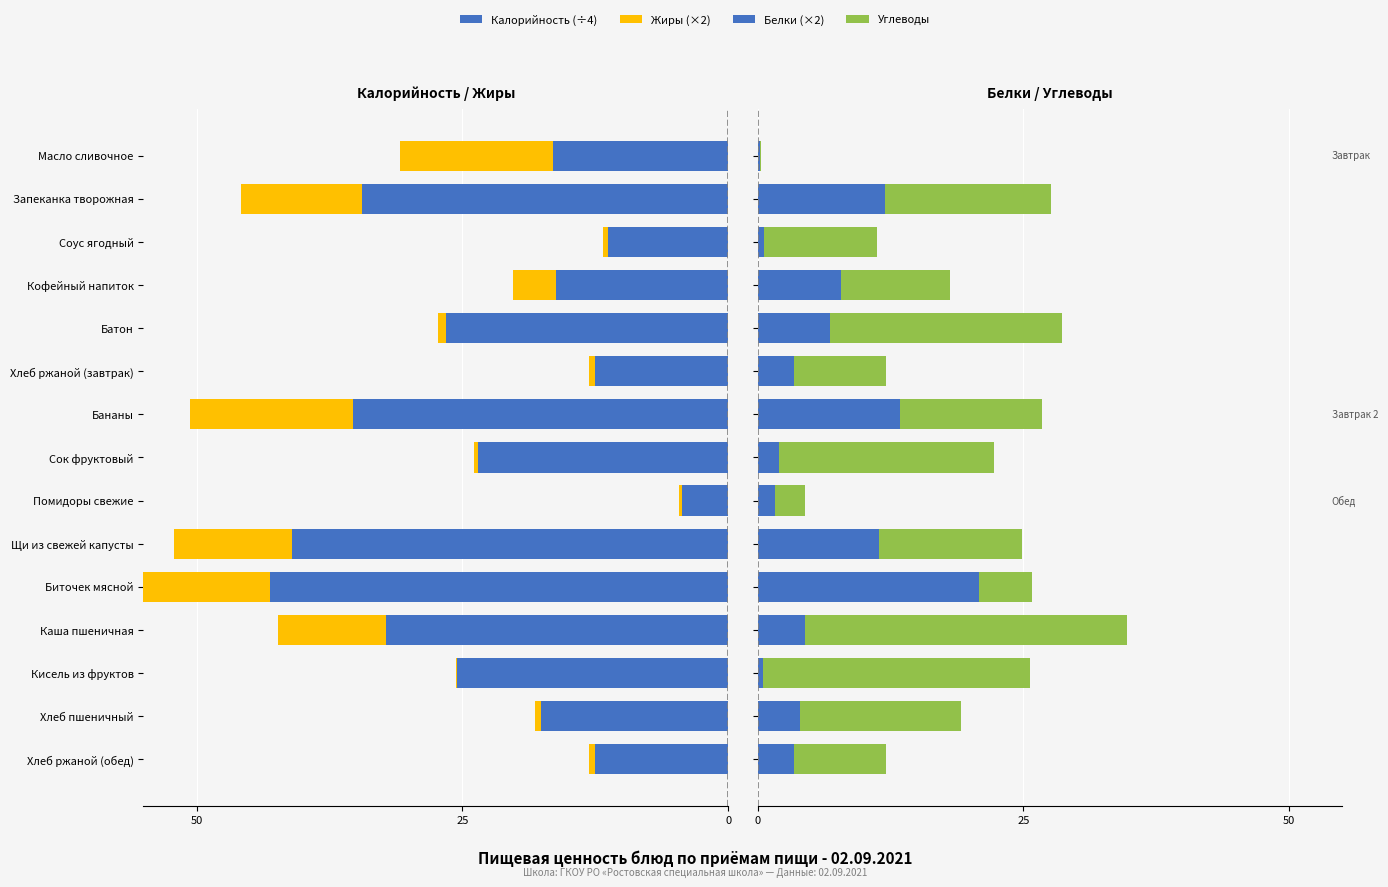

How many groups of bars are there?

15